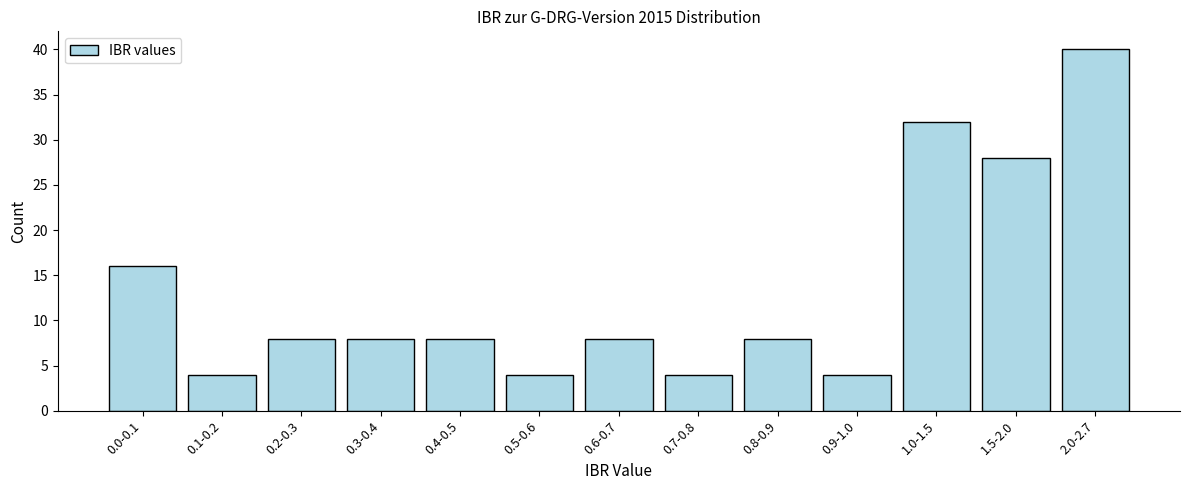

Reading right to left, list all the values displayed in this chart.

40	28	32	4	8	4	8	4	8	8	8	4	16